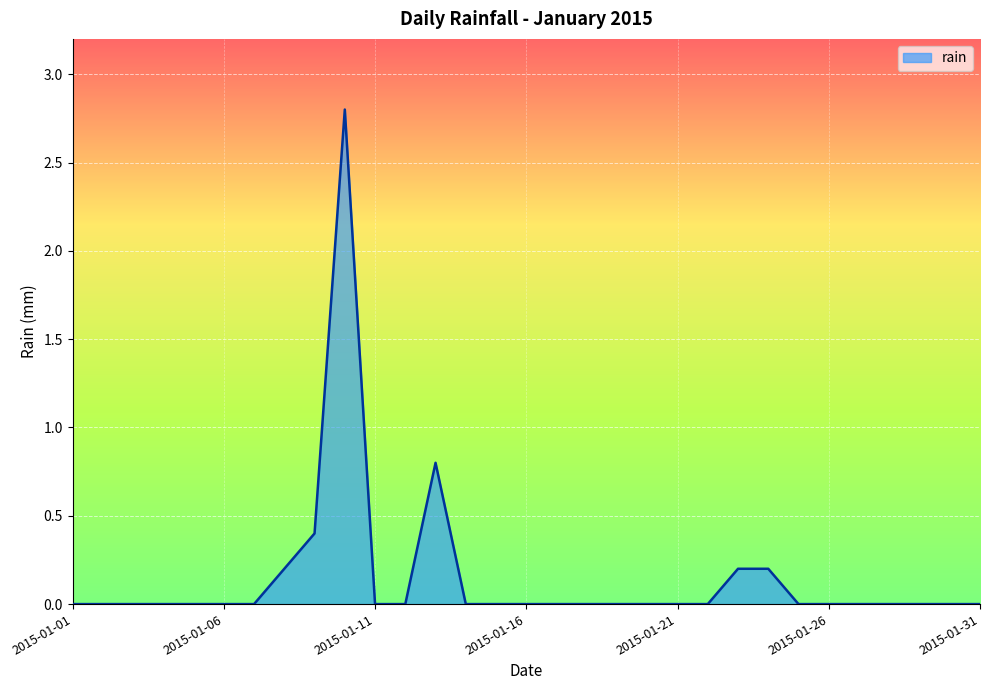

What is the average value?

0.1